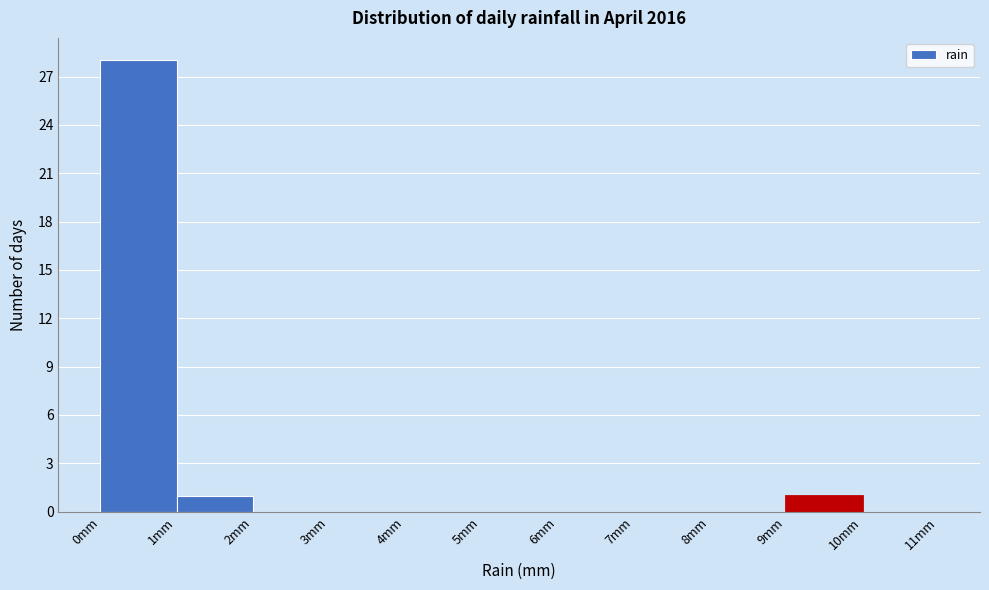

Reading left to right, list every bar in this chart as the range it spans on the x-axis followed by its height. The values are not printed on the chart, so give them approximately, as read against the axis.

0 to 1: 28
1 to 2: 1
2 to 3: 0
3 to 4: 0
4 to 5: 0
5 to 6: 0
6 to 7: 0
7 to 8: 0
8 to 9: 0
9 to 10: 1
10 to 11: 0